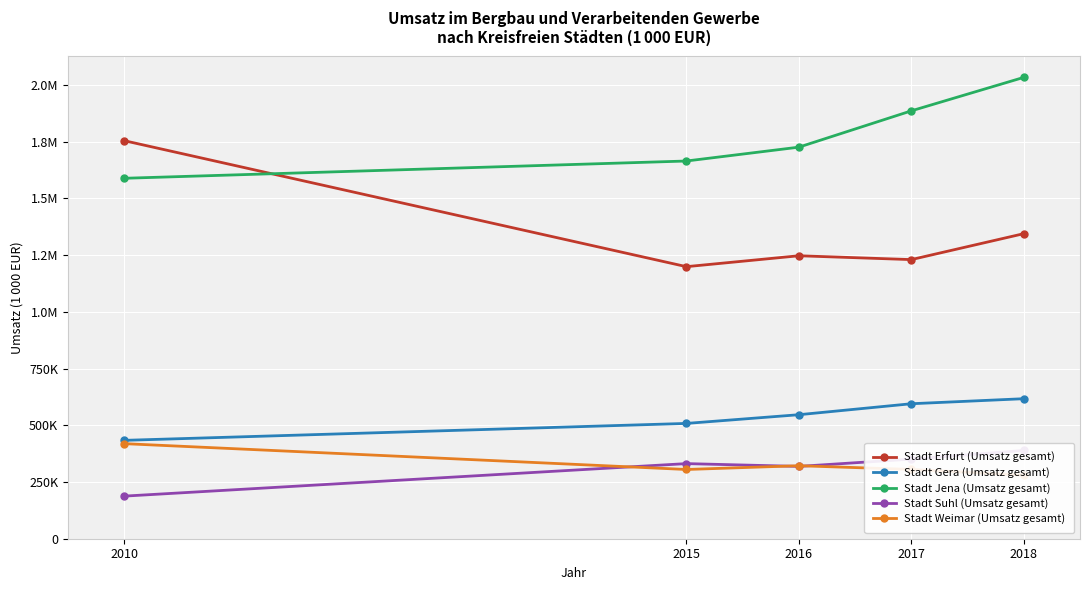

What are all the series names shown in the legend?

Stadt Erfurt (Umsatz gesamt), Stadt Gera (Umsatz gesamt), Stadt Jena (Umsatz gesamt), Stadt Suhl (Umsatz gesamt), Stadt Weimar (Umsatz gesamt)